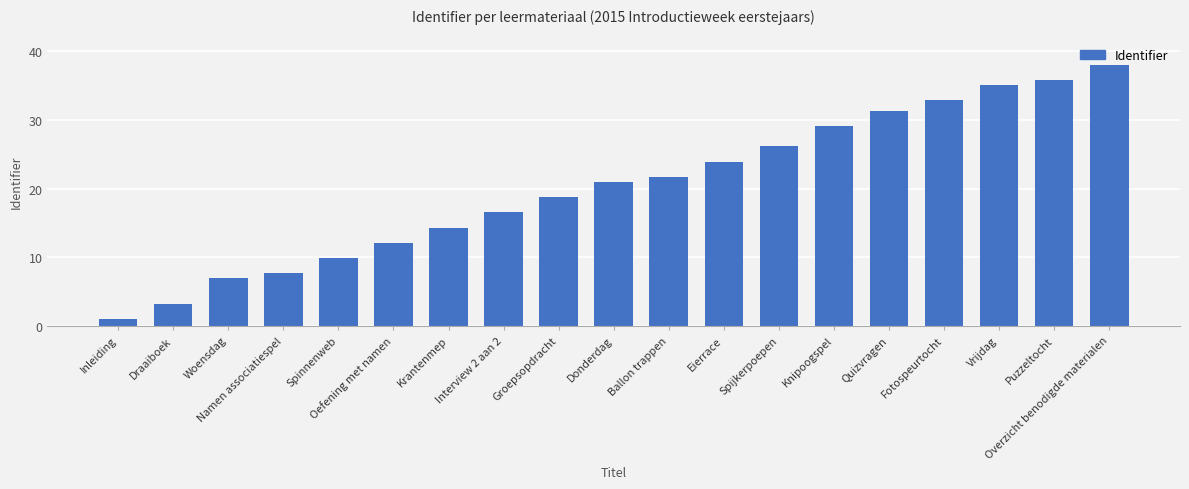

The chart shows a value of 7.7 at Namen associatiespel. True or false?

True